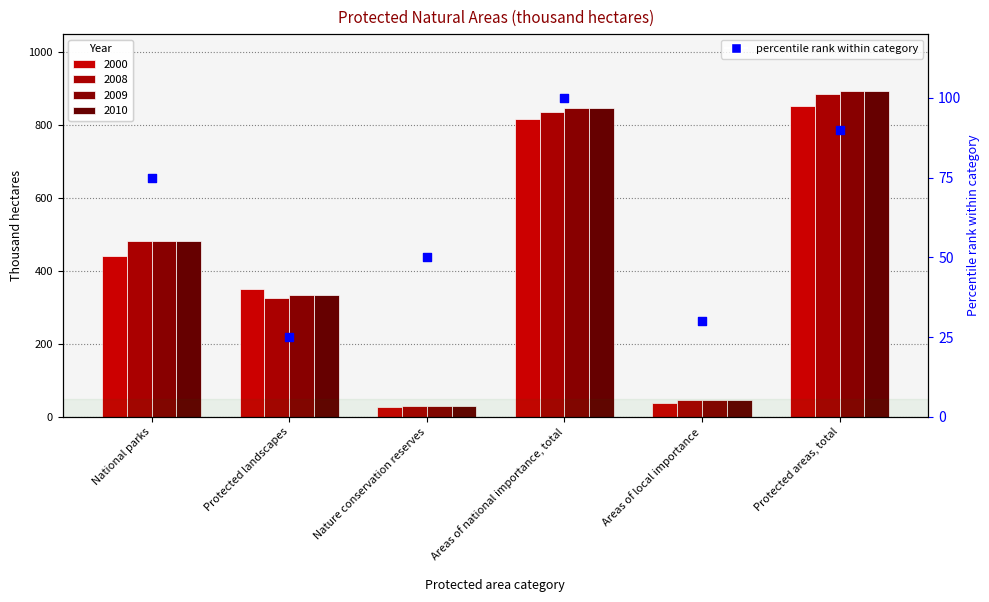

Which has a higher value, Areas of local importance or Areas of national importance, total?

Areas of national importance, total